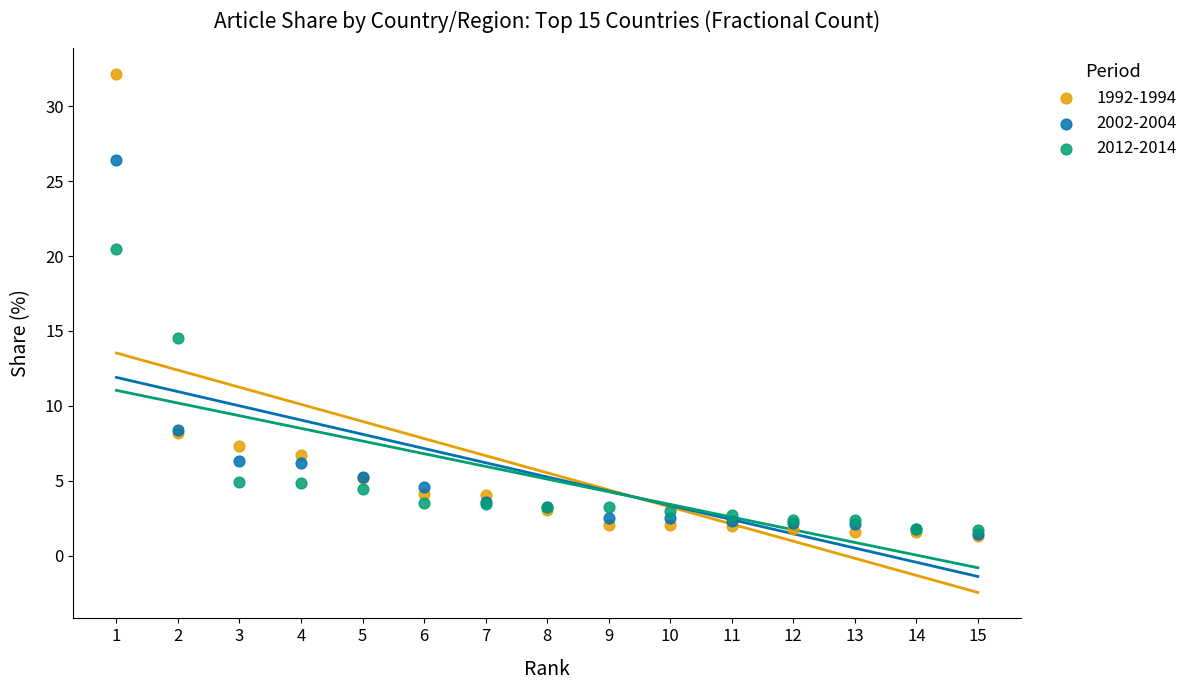

Across all series, what Y value is closest to 16?

14.5